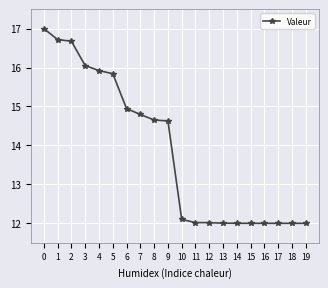

True or false: the data shows 16.3 at 10.

False